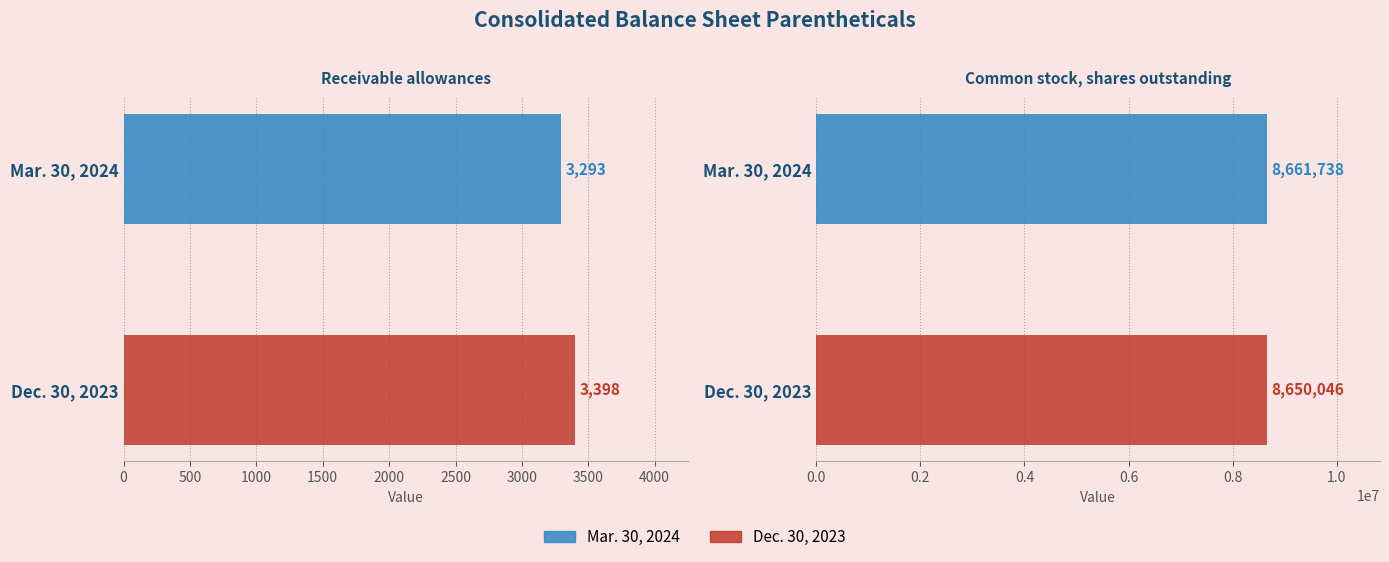

At which category is the sum across all series the highest?

Common stock, shares outstanding